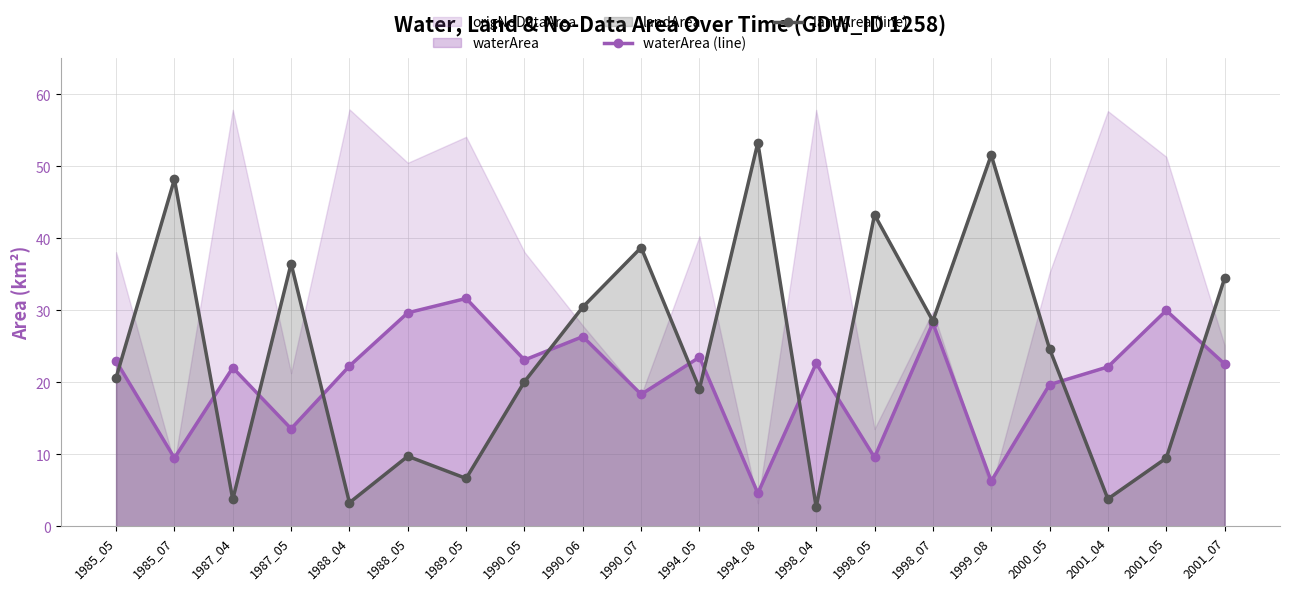

At which label does waterArea (line) first exceed 22?

1985_05